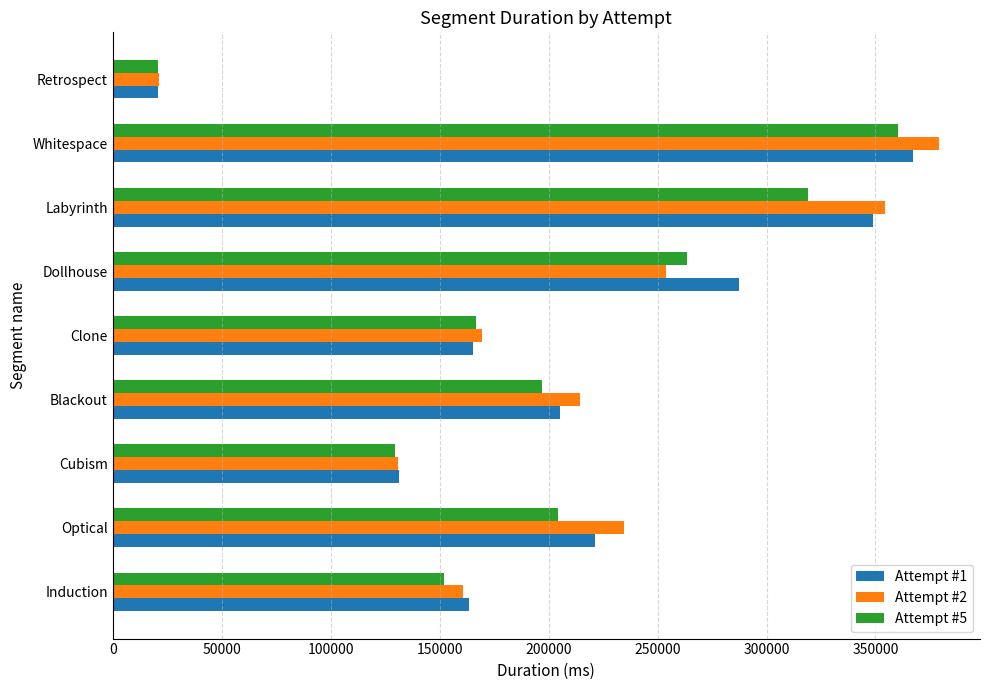

Between Optical and Whitespace, which series saw the biggest shift?

Attempt #5